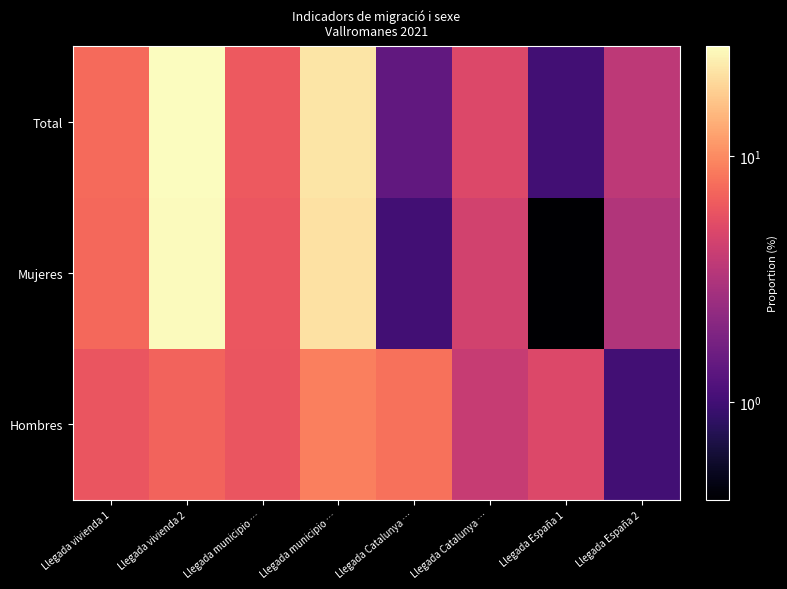

At which category is the sum across all series the highest?

Llegada vivienda 2